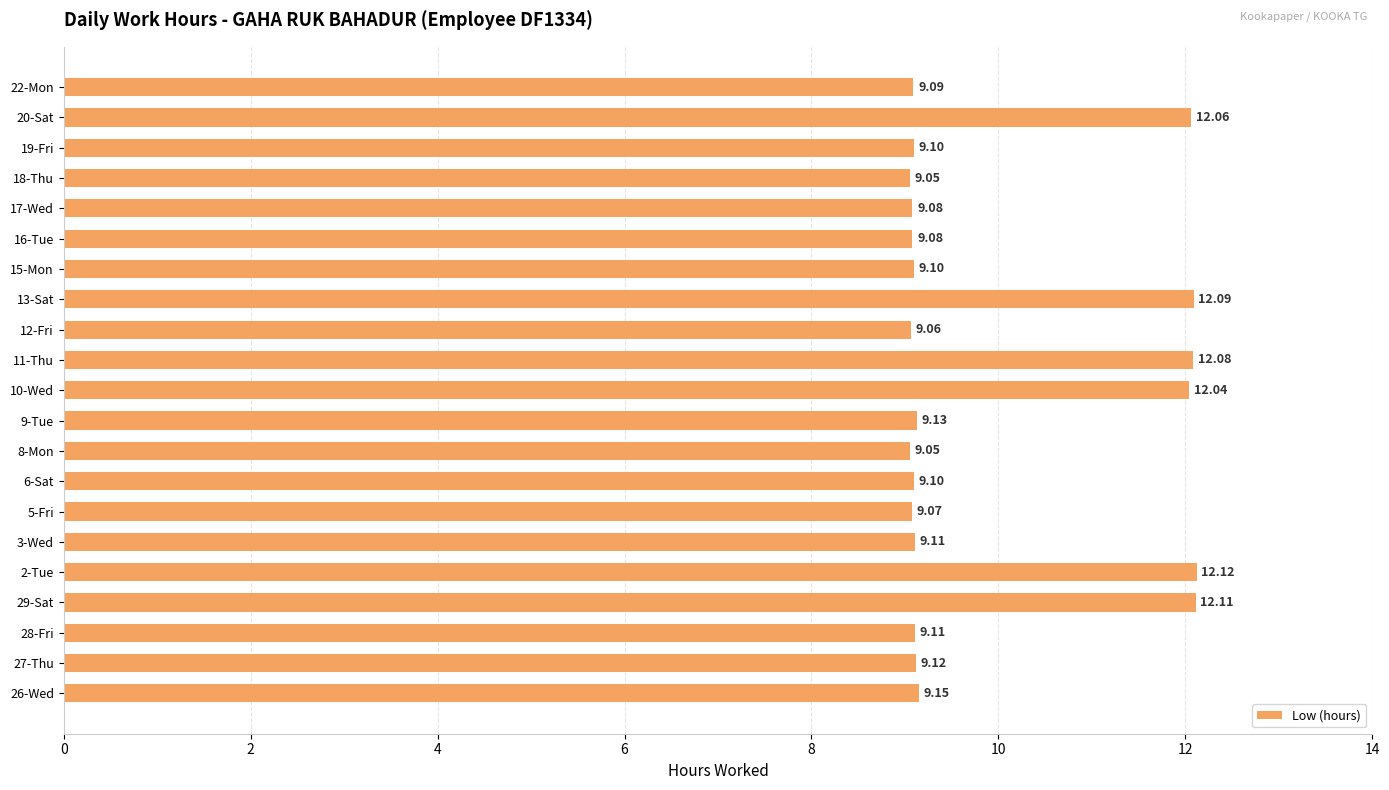

Between 18-Thu and 2-Tue, which is larger?

2-Tue